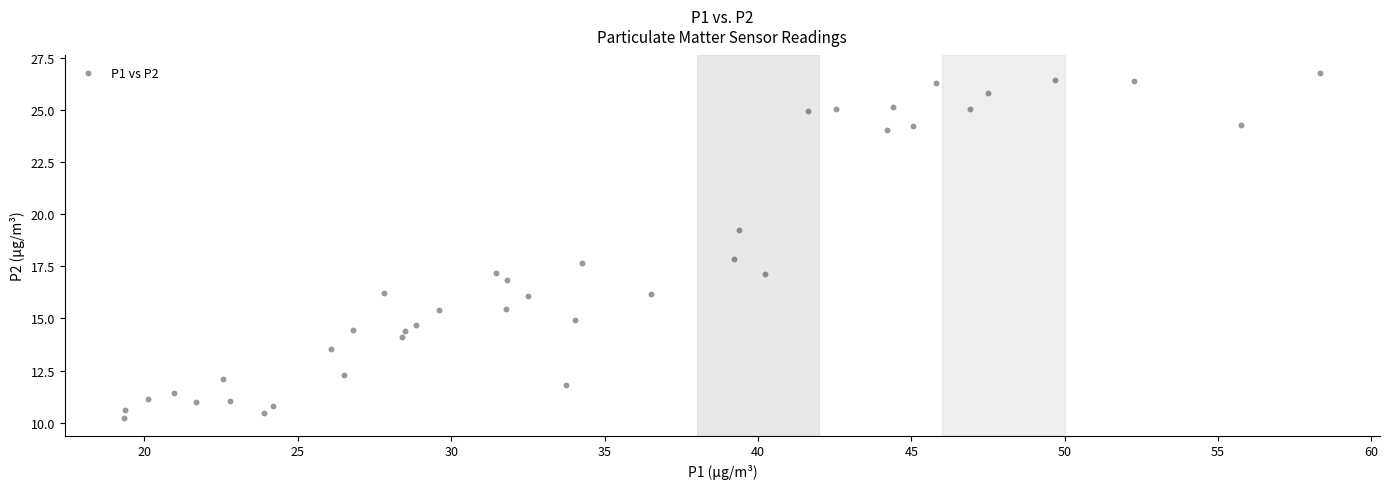

What is the range of Y values (max minus min)?

16.6